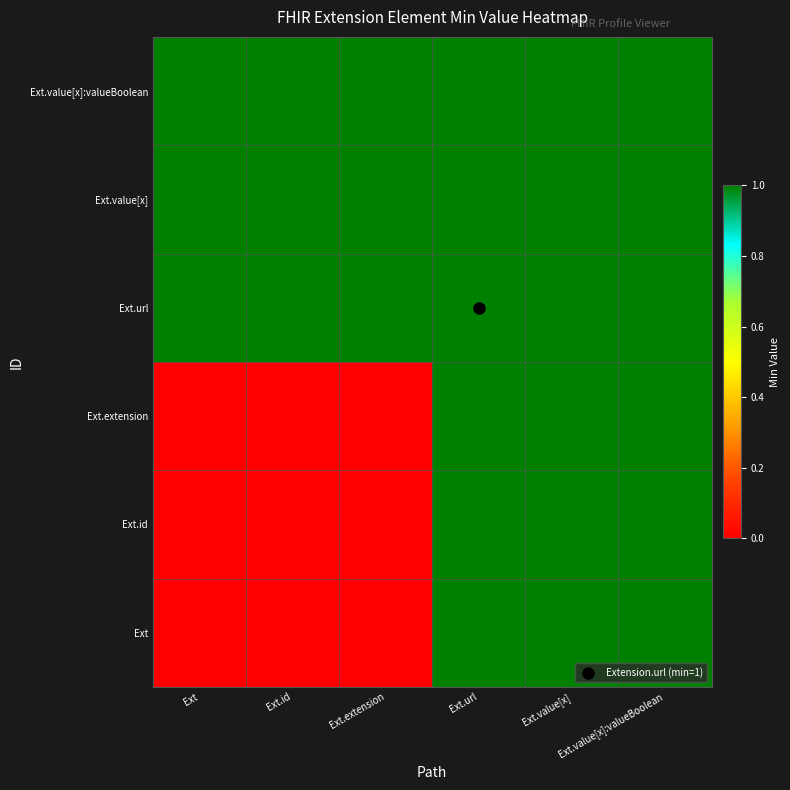

At Ext.extension, list the series in order from largest to smallest.

Ext.url, Ext.value[x], Ext.value[x]:valueBoolean, Ext, Ext.id, Ext.extension